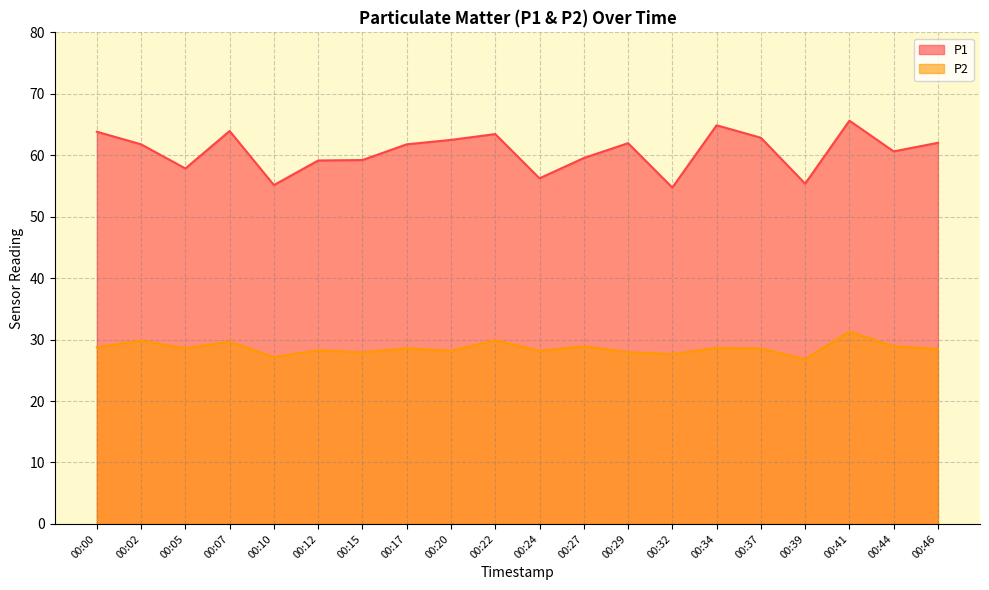

True or false: P2 and P1 intersect in this chart.

False